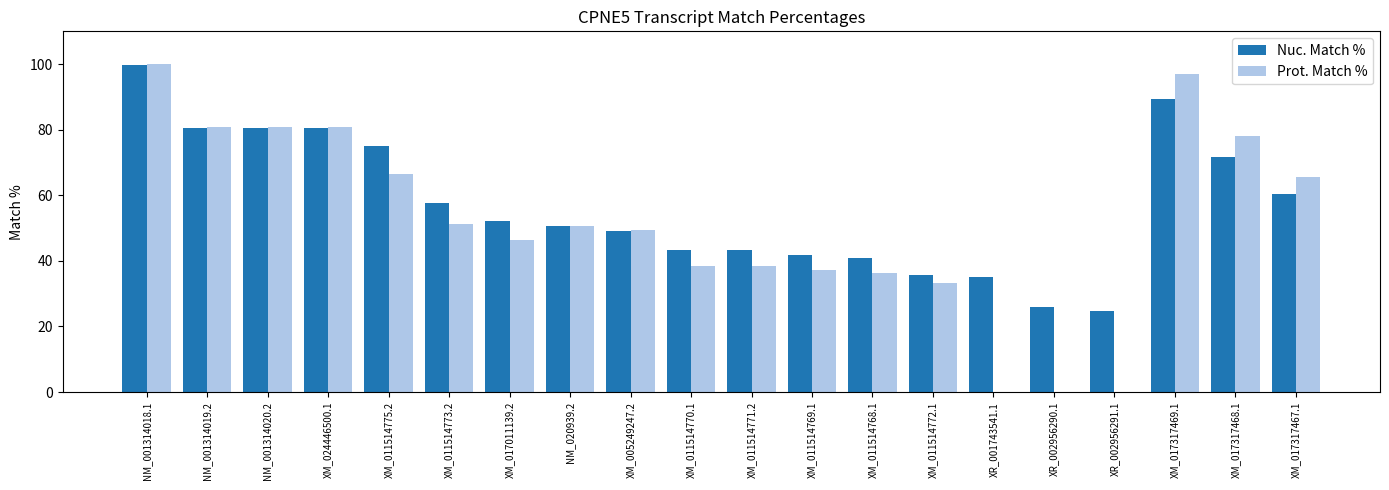

What is the total value across all series at NM_001314019.2?

161.3